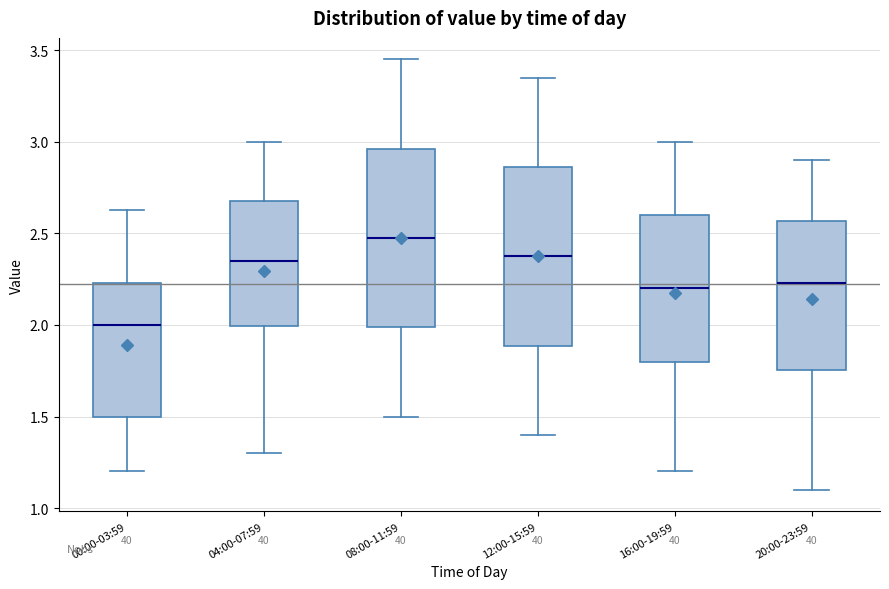

Where is the upper edge of the box for 00:00-03:59 on the y-axis? The values are not printed on the chart, so give them approximately, as read against the axis.

2.25